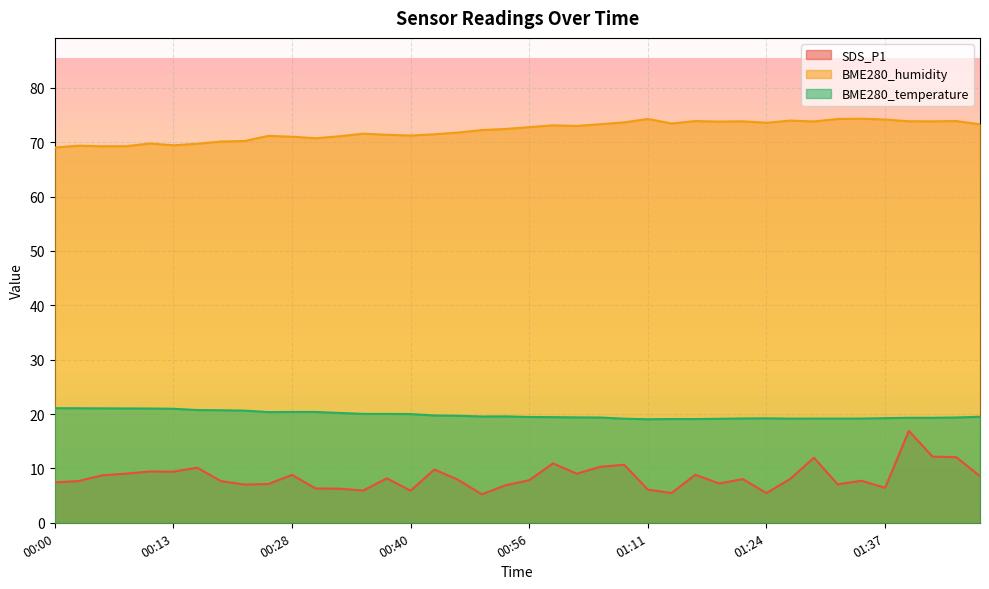

Reading left to right, list all the values displayed in this chart.

SDS_P1: 00:00=7.4	00:03=7.7	00:05=8.7	00:08=9.0	00:10=9.4	00:13=9.4	00:15=10.1	00:18=7.7	00:20=7.0	00:25=7.1	00:28=8.8	00:30=6.3	00:33=6.3	00:36=5.9	00:38=8.2	00:40=5.9	00:43=9.8	00:48=7.9	00:51=5.2	00:53=6.9	00:56=7.8	00:58=10.9	01:01=9.0	01:03=10.3	01:08=10.7	01:11=6.1	01:13=5.5	01:16=8.8	01:18=7.2	01:21=8.0	01:24=5.5	01:27=8.1	01:29=12.0	01:32=7.1	01:34=7.7	01:37=6.4	01:39=16.9	01:42=12.2	01:44=12.1	01:49=8.6
BME280_humidity: 00:00=69.0	00:03=69.4	00:05=69.3	00:08=69.3	00:10=69.8	00:13=69.4	00:15=69.7	00:18=70.1	00:20=70.2	00:25=71.2	00:28=71.0	00:30=70.7	00:33=71.1	00:36=71.6	00:38=71.4	00:40=71.2	00:43=71.5	00:48=71.8	00:51=72.2	00:53=72.4	00:56=72.8	00:58=73.1	01:01=73.0	01:03=73.3	01:08=73.7	01:11=74.3	01:13=73.5	01:16=73.9	01:18=73.8	01:21=73.9	01:24=73.6	01:27=74.0	01:29=73.8	01:32=74.3	01:34=74.3	01:37=74.2	01:39=73.9	01:42=73.8	01:44=73.9	01:49=73.3
BME280_temperature: 00:00=21.1	00:03=21.1	00:05=21.1	00:08=21.0	00:10=21.0	00:13=21.0	00:15=20.7	00:18=20.7	00:20=20.6	00:25=20.4	00:28=20.4	00:30=20.4	00:33=20.2	00:36=20.0	00:38=20.0	00:40=20.0	00:43=19.7	00:48=19.7	00:51=19.6	00:53=19.6	00:56=19.5	00:58=19.4	01:01=19.4	01:03=19.4	01:08=19.1	01:11=19.0	01:13=19.1	01:16=19.1	01:18=19.1	01:21=19.2	01:24=19.2	01:27=19.2	01:29=19.2	01:32=19.2	01:34=19.2	01:37=19.2	01:39=19.3	01:42=19.3	01:44=19.4	01:49=19.5